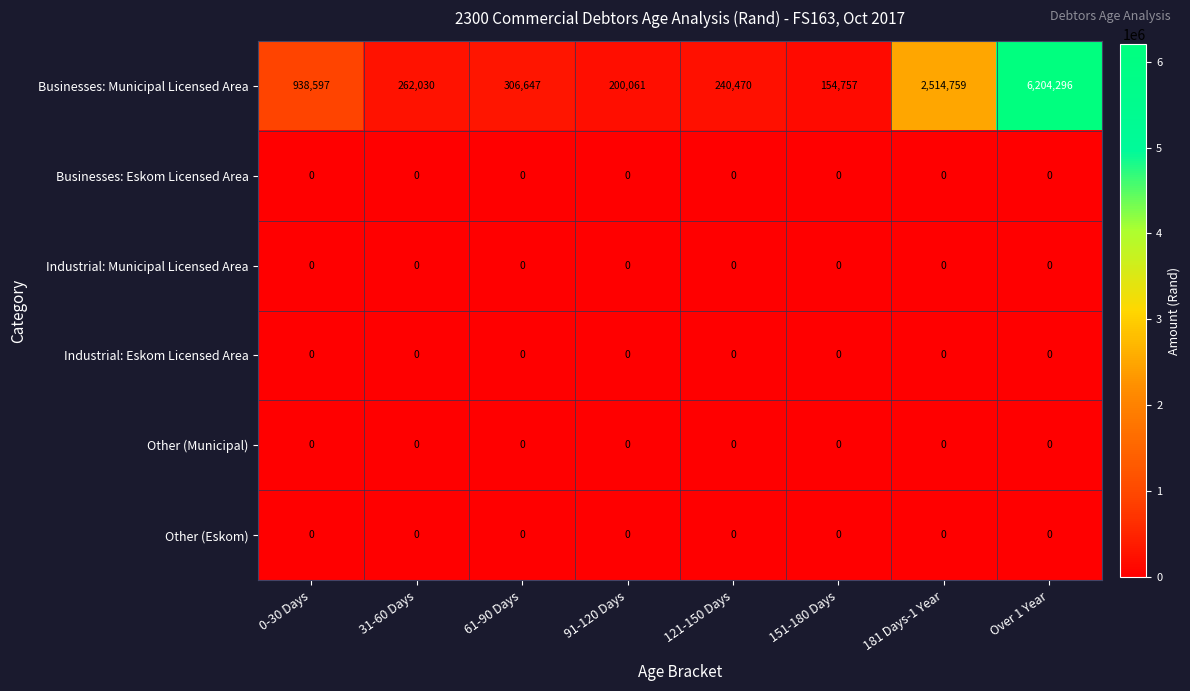

At which category is the sum across all series the highest?

Over 1 Year